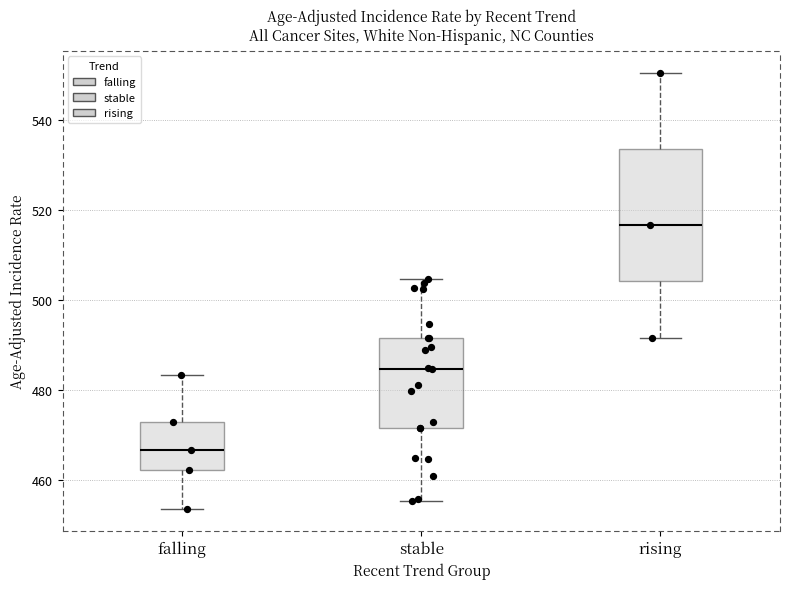

Reading left to right, transcribe this box plot: for each box, give where its median line is, the range the box spans, and where its two whiskers end, as read against the y-axis. The values are not printed on the chart, so give them approximately, as read against the axis.

falling: median 466, box 462 to 472, whiskers 454 to 484
stable: median 484, box 472 to 492, whiskers 456 to 504
rising: median 516, box 504 to 534, whiskers 492 to 550